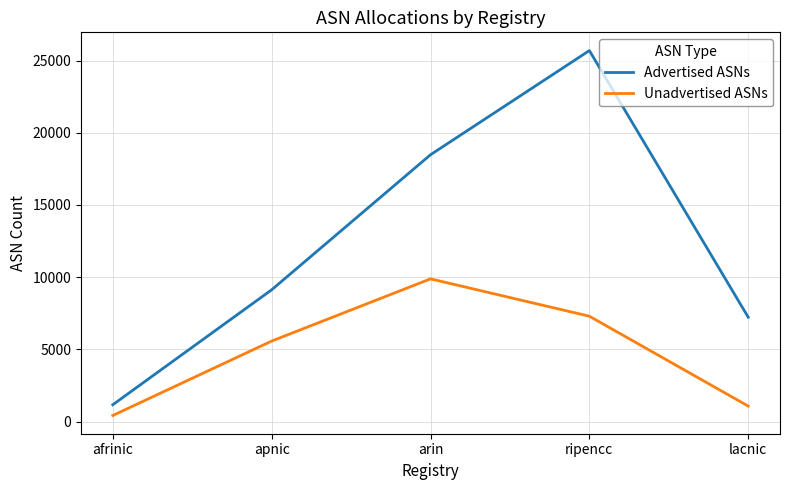

Reading right to left, what are all the values shown in this chart?

Advertised ASNs: 7226	25687	18475	9125	1168
Unadvertised ASNs: 1073	7296	9882	5576	424